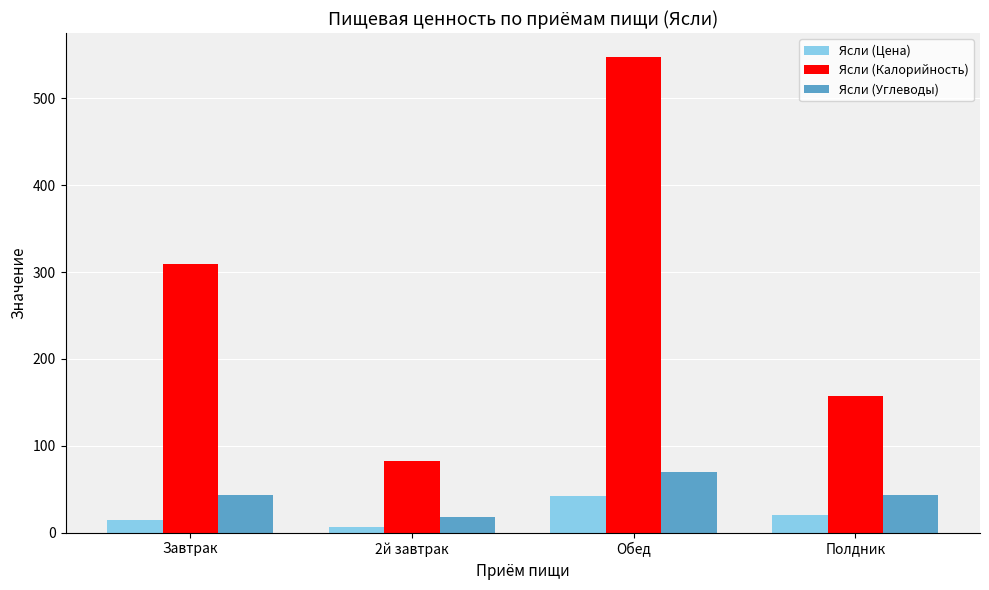

The value of Ясли (Цена) at Обед is 42.3. True or false?

True